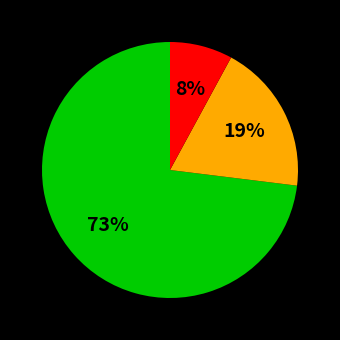

Is there any slice that represents more than half of the pie?

Yes